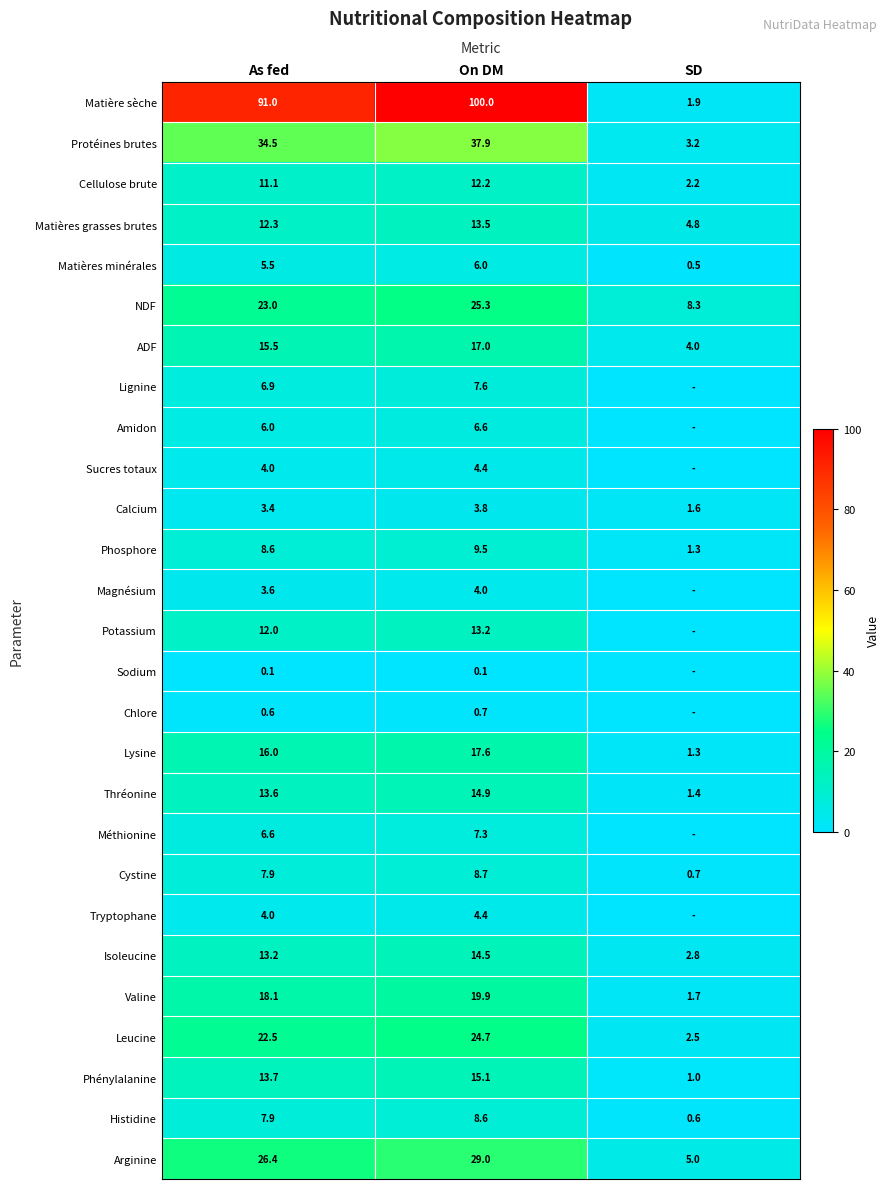

Is it true that Potassium equals 12.0 at As fed?

True